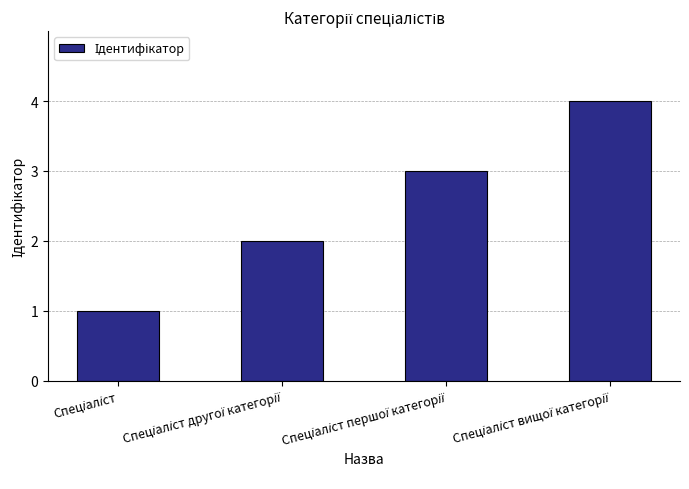

Count the number of data series in this chart.

1